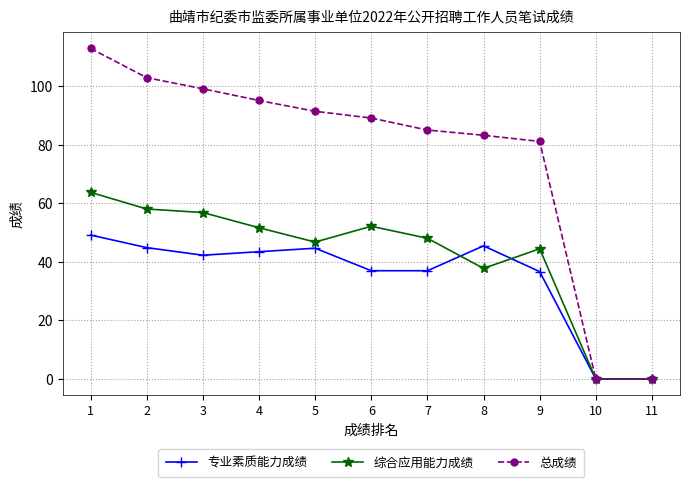

What is the spread (max minus min) of values at 9?

44.5